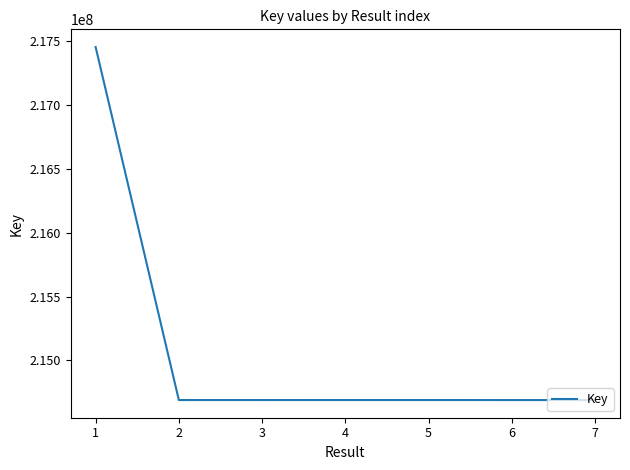

What is the change in value from 2 to 4?

+39